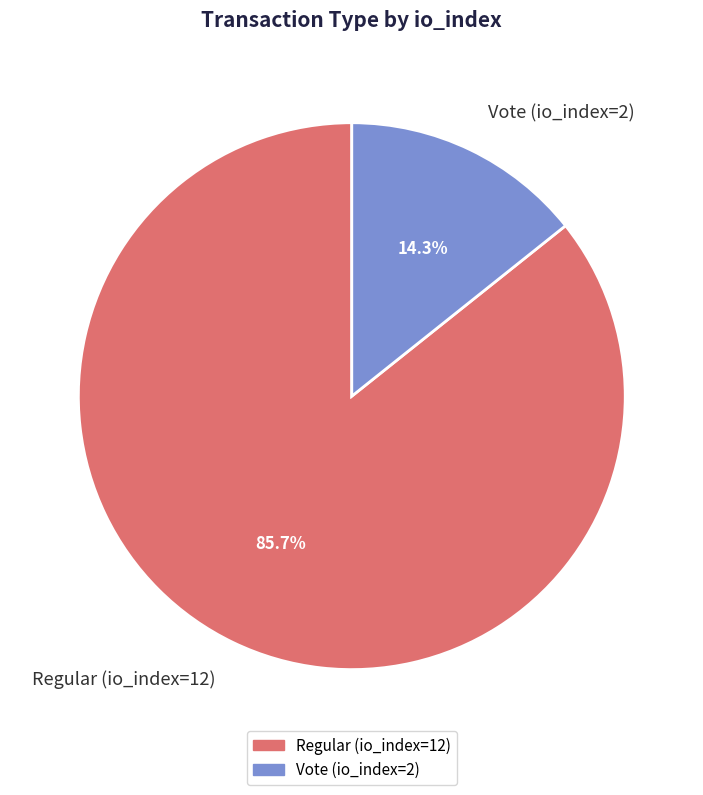

What portion of the pie excludes Regular (io_index=12)?

14.3%